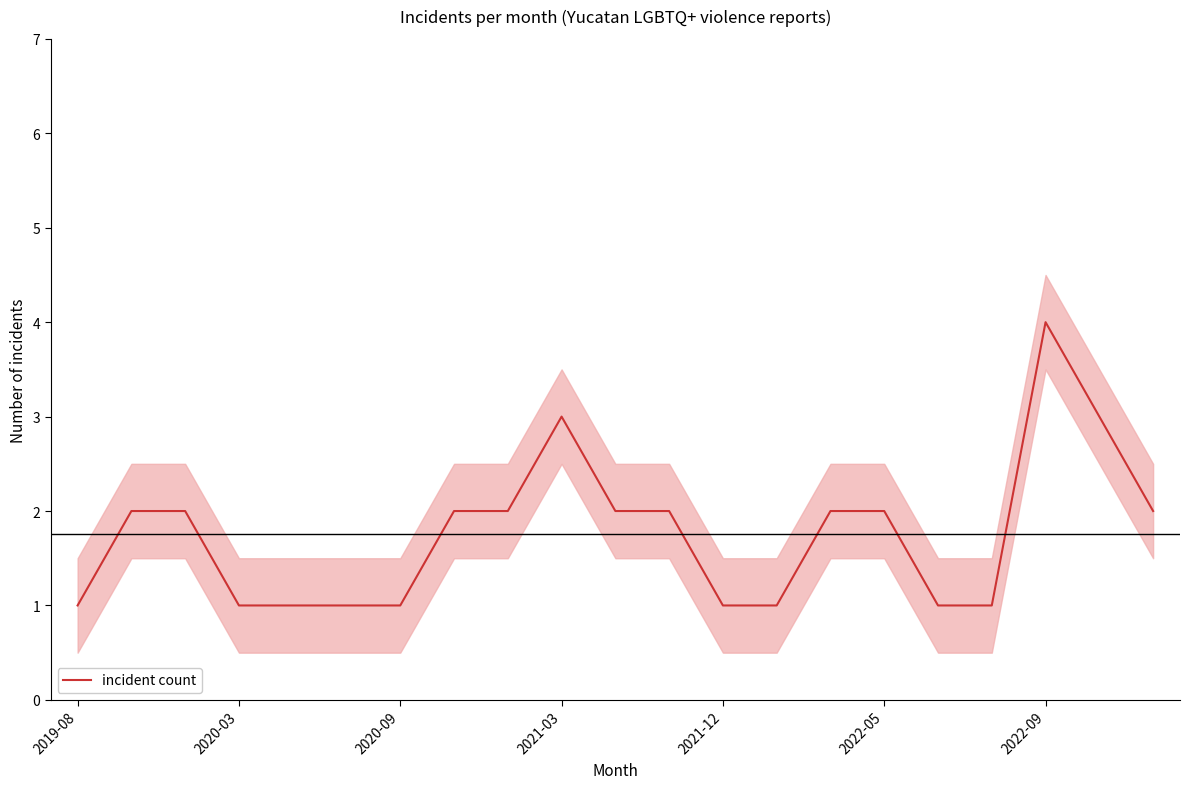

True or false: the data shows 1 at 2021-12.

True